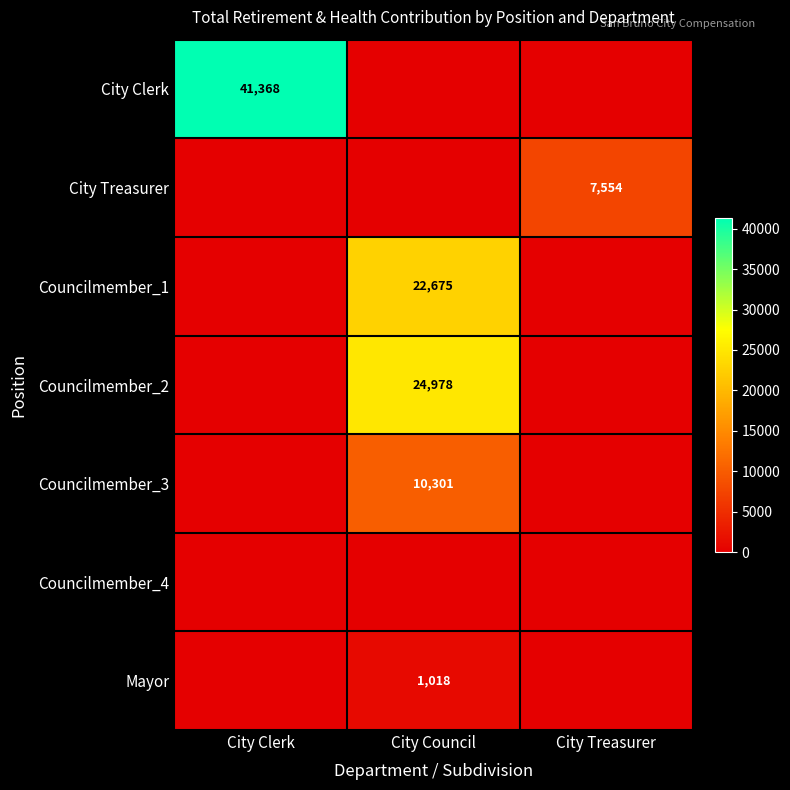

Which has a higher value, City Treasurer or City Council?

City Treasurer